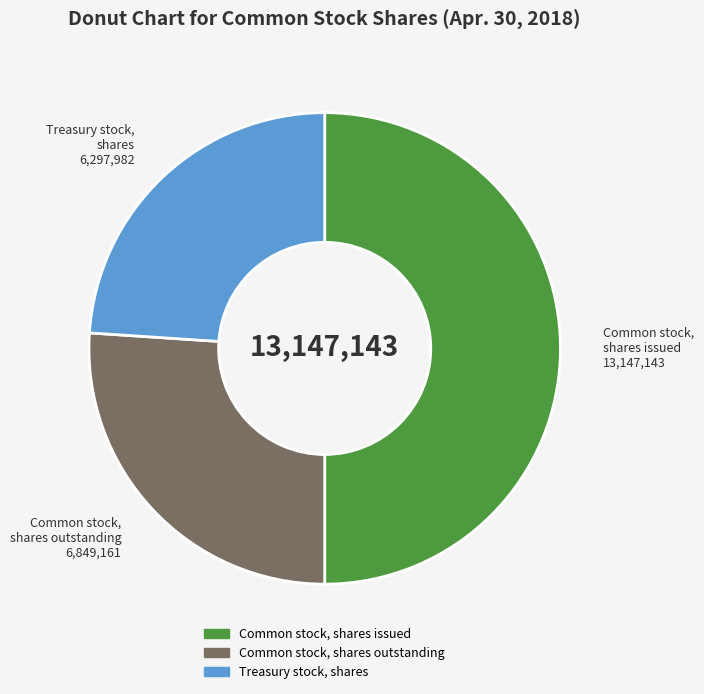

True or false: Treasury stock, shares accounts for 19% of the total.

False